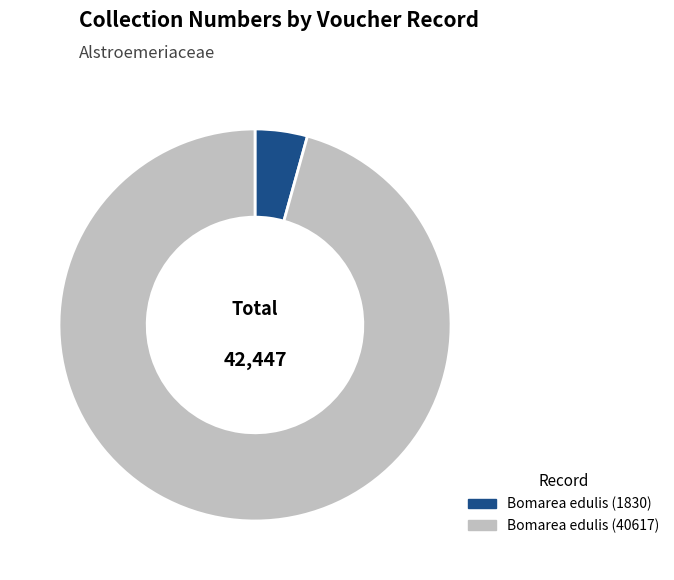

Count the number of slices in the pie.

2